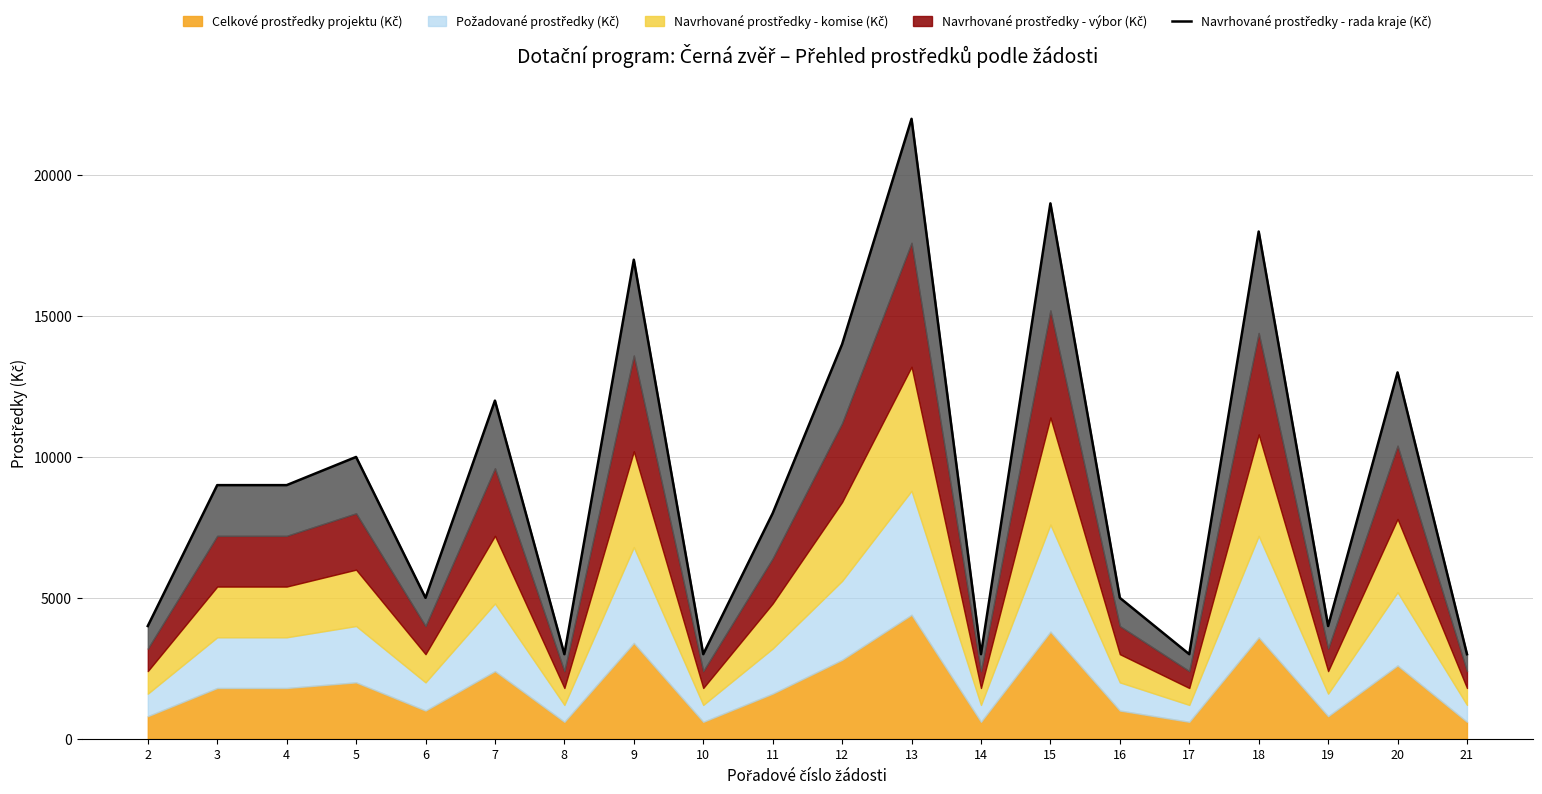

What is the greatest value displayed?

22000